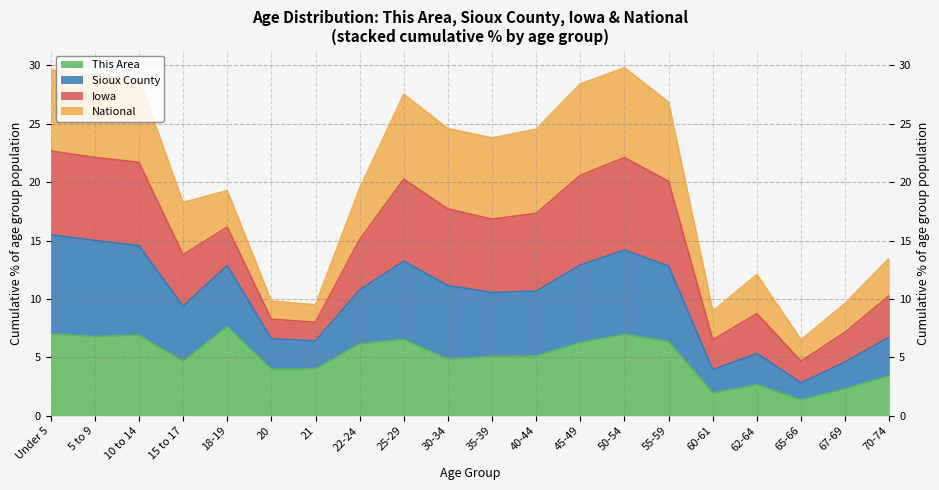

What is the label of the 19th point from the left?

67-69